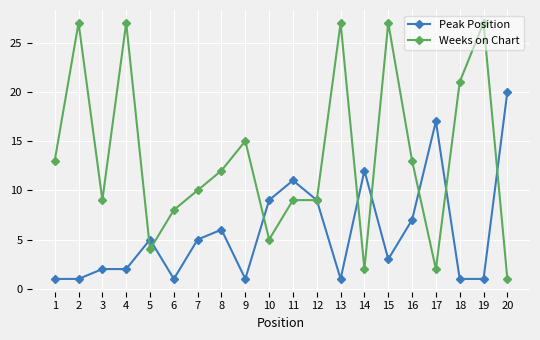

Rank the series by their average value, from highest to lowest.

Weeks on Chart, Peak Position